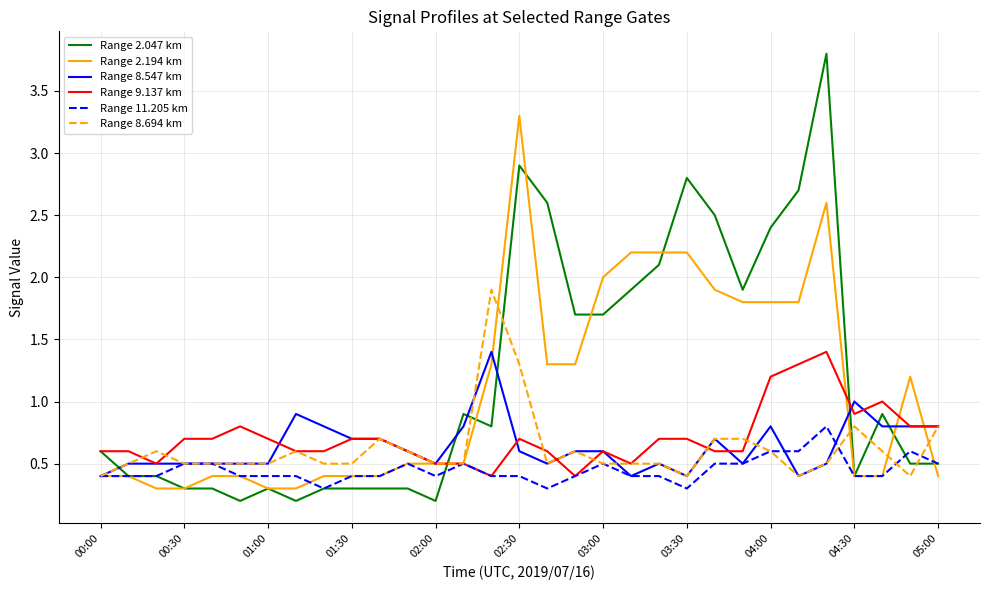

Is this an area chart (filled region under the line)?

No